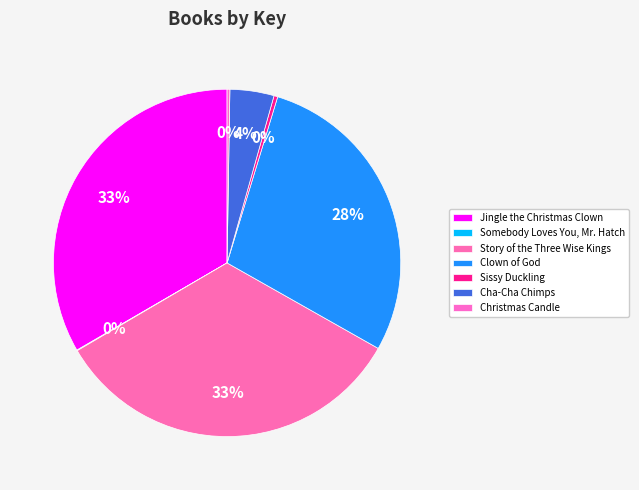

What percentage do Jingle the Christmas Clown and Christmas Candle together represent?

33.6%